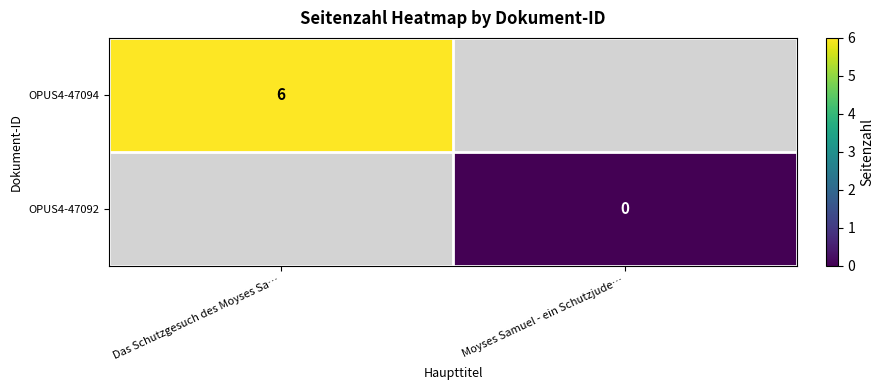

List the labels in order of OPUS4-47094 value, largest first.

Das Schutzgesuch des Moyses Sa…, Moyses Samuel - ein Schutzjude…